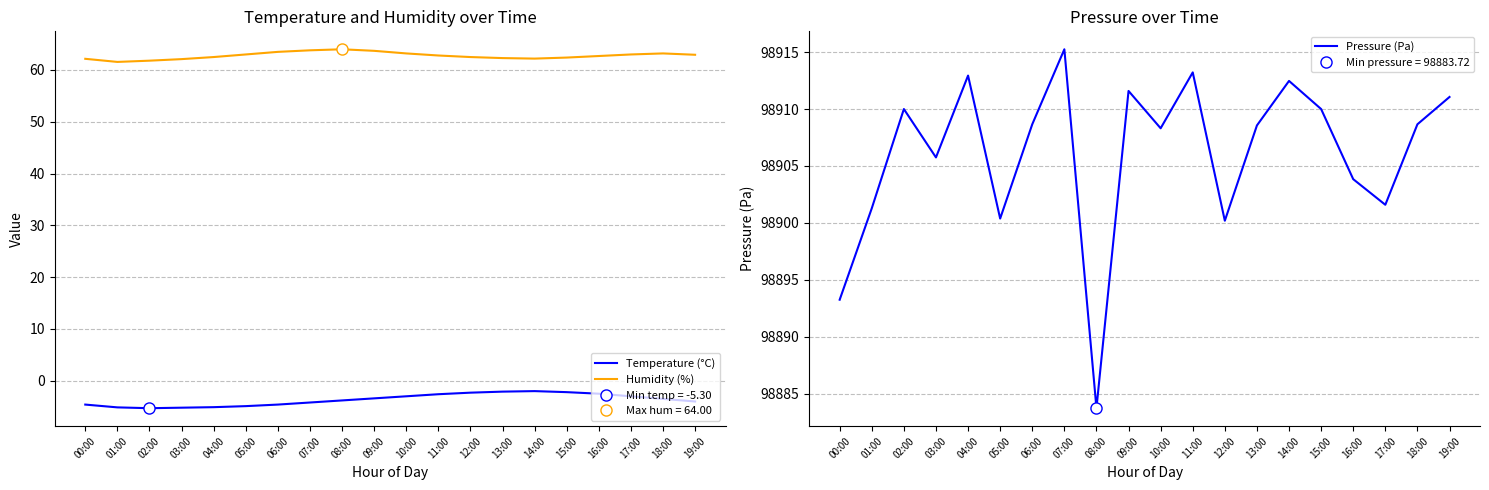

Is the value of Temperature (°C) at 00:00 greater than the value of Humidity (%) at 04:00?

No